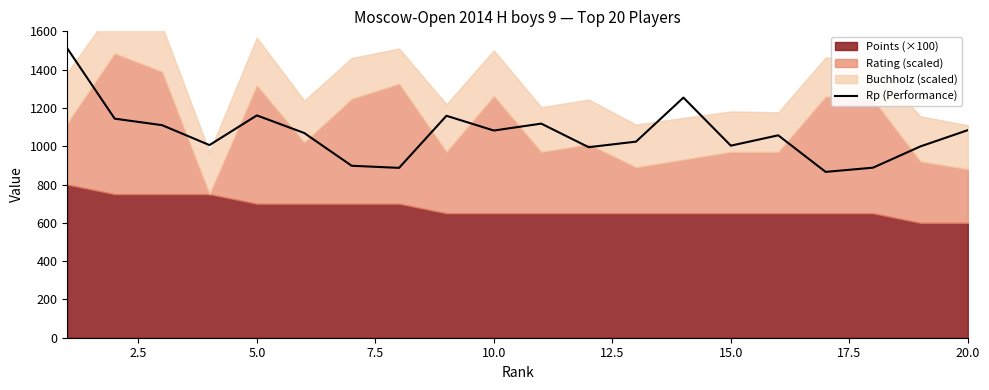

How many data points are above 1069?

9